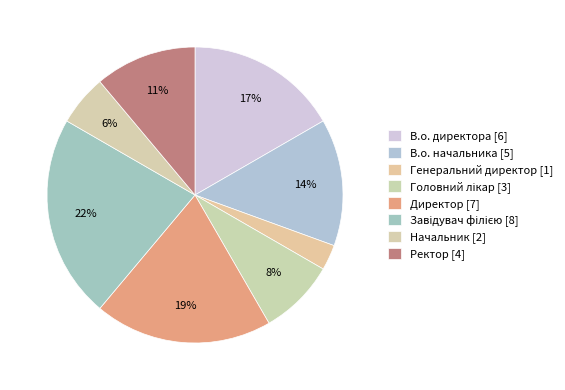

What is the change in value from В.о. начальника to Директор?

+2